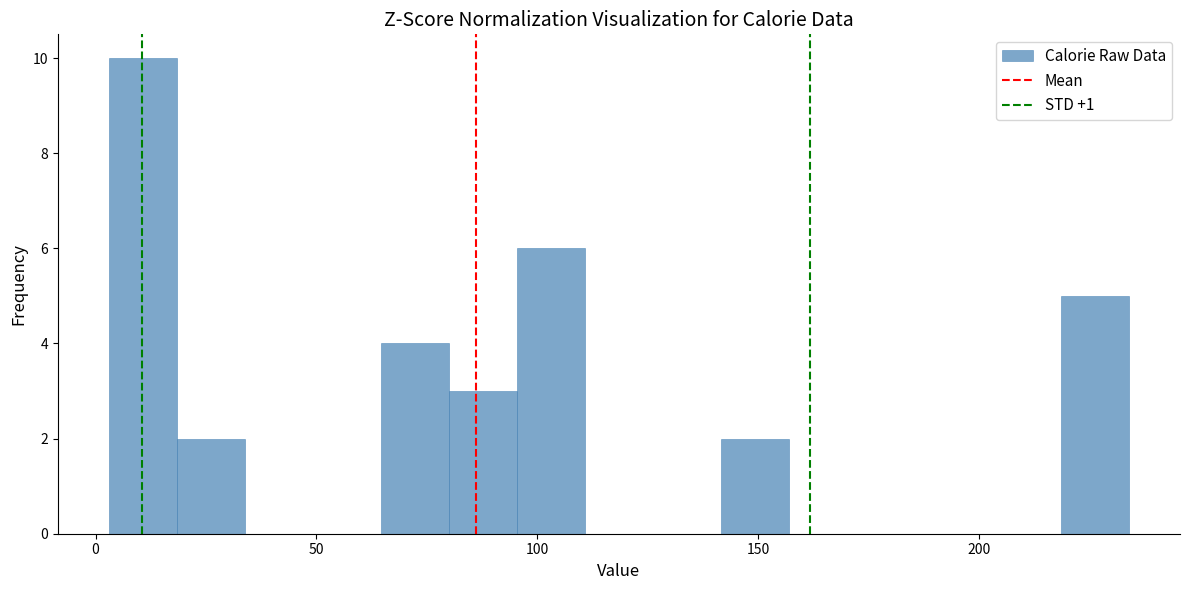

Read against the x-axis, roughly where is the centre of the tallest bar?

10